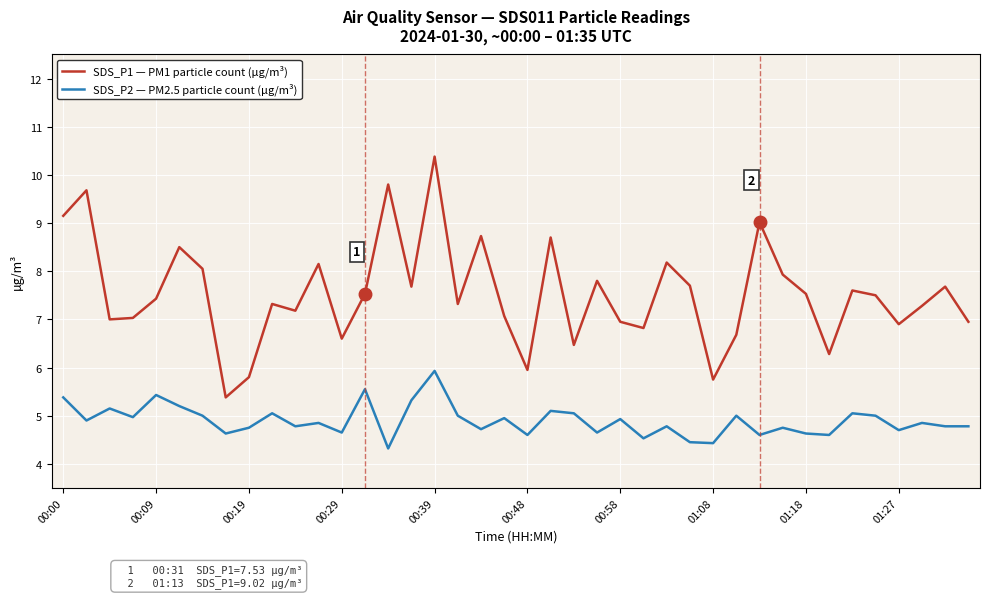

Which series has the largest range (max minus min)?

SDS_P1 — PM1 particle count (µg/m³)